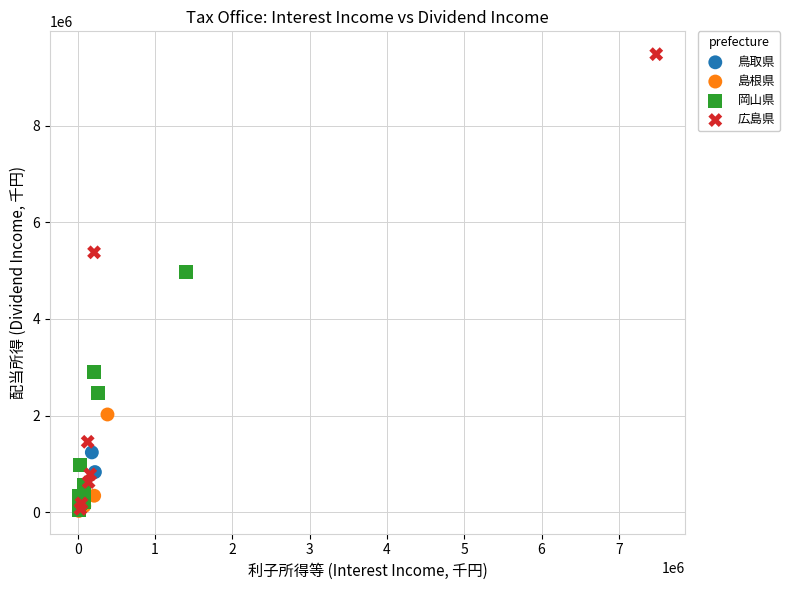

Which series contains the highest Y value?

広島県